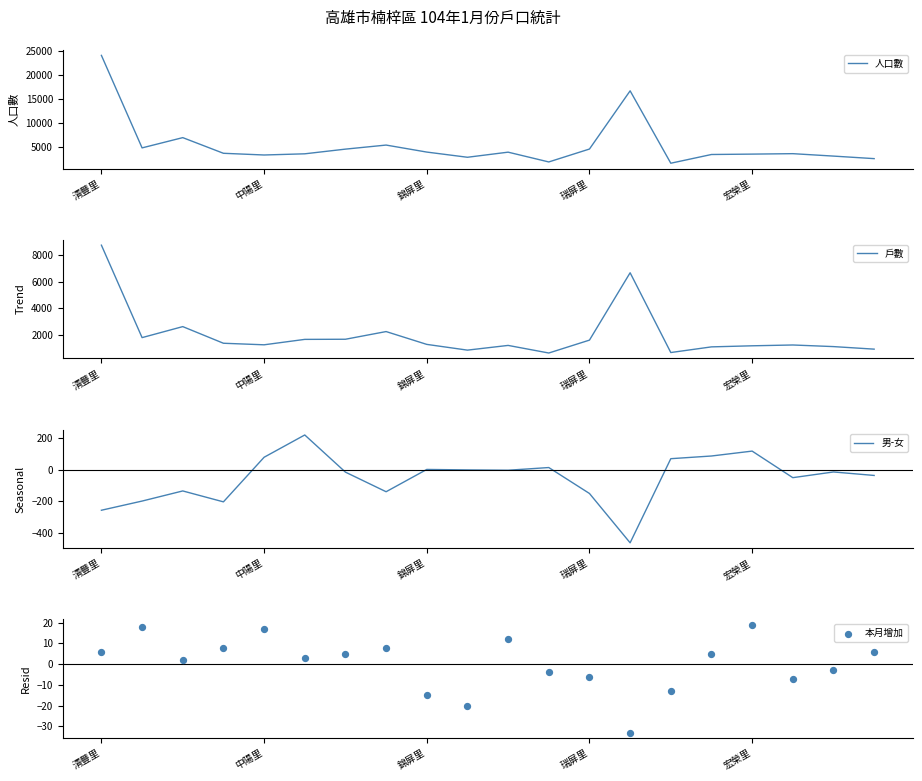

Which series has the widest spread of Y values?

人口數